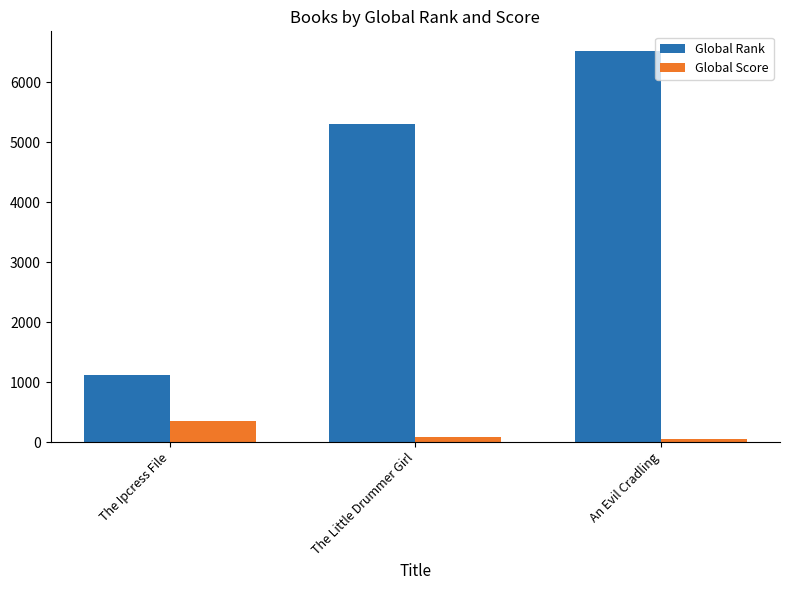

Rank the categories by Global Rank value from lowest to highest.

The Ipcress File, The Little Drummer Girl, An Evil Cradling